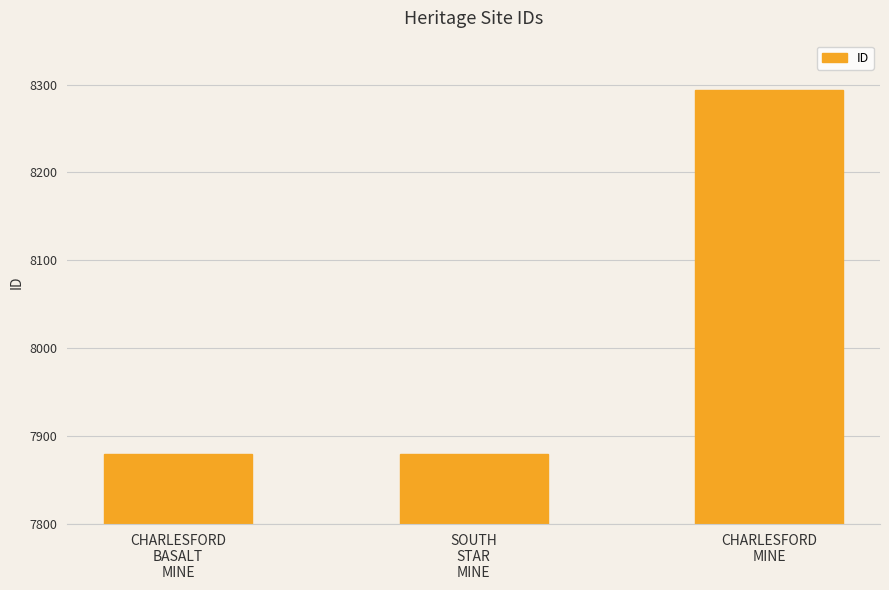

What is the sum of all values?

24053